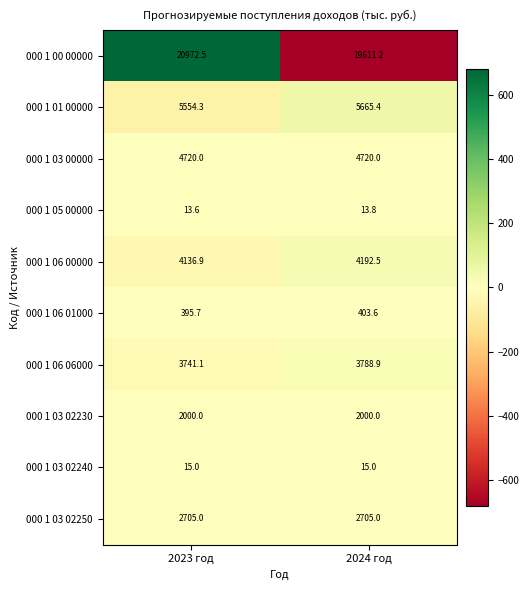

Count the number of categories in the chart.

2